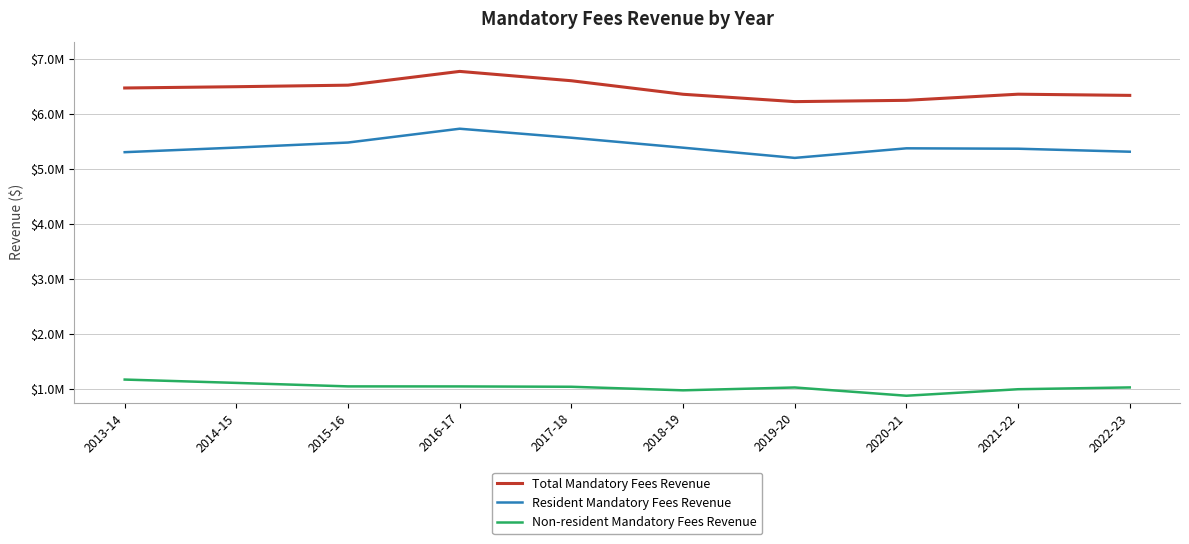

What are all the series names shown in the legend?

Total Mandatory Fees Revenue, Resident Mandatory Fees Revenue, Non-resident Mandatory Fees Revenue